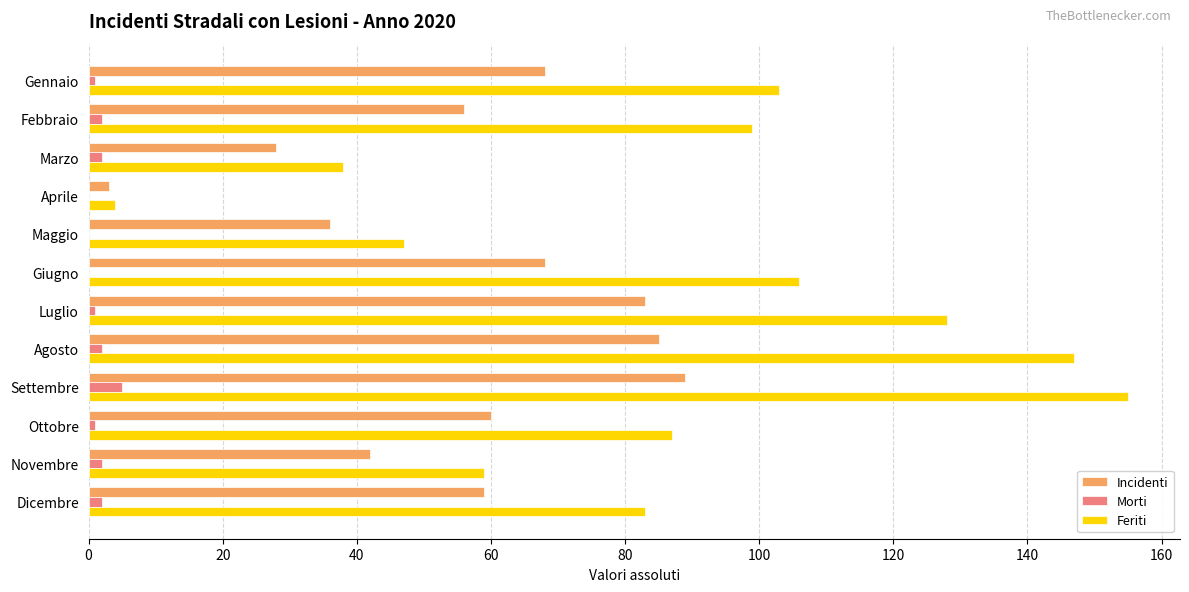

What is the total value across all series at Maggio?

83